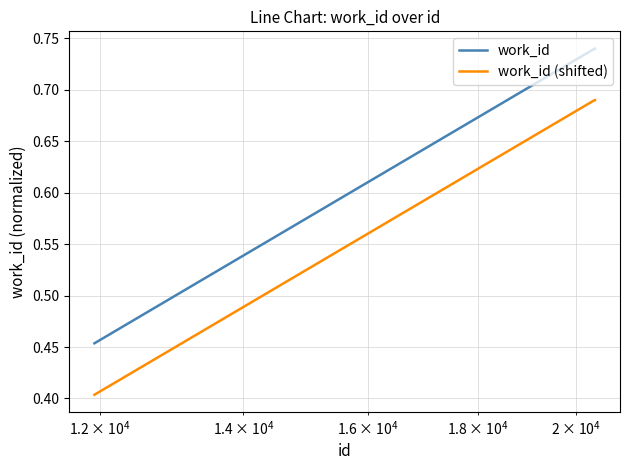

What is the minimum value shown in the chart?

0.4